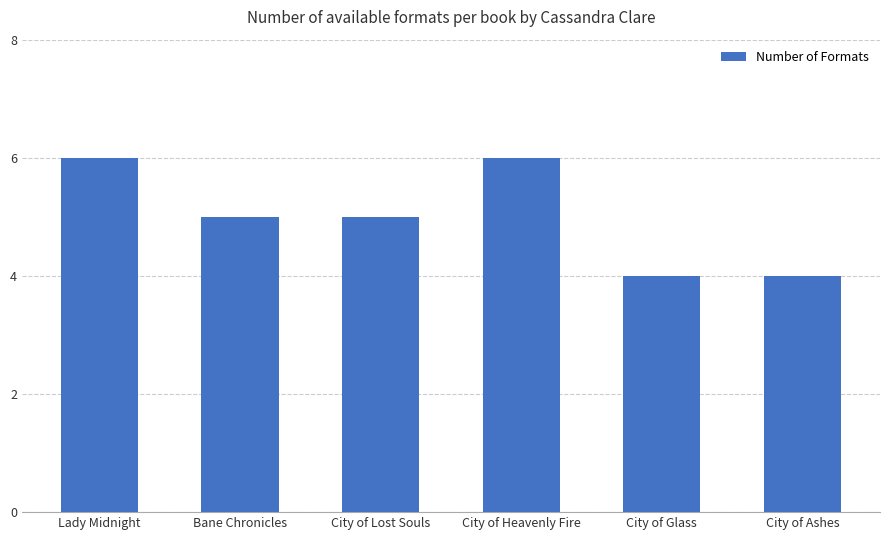

Between City of Glass and Lady Midnight, which is larger?

Lady Midnight